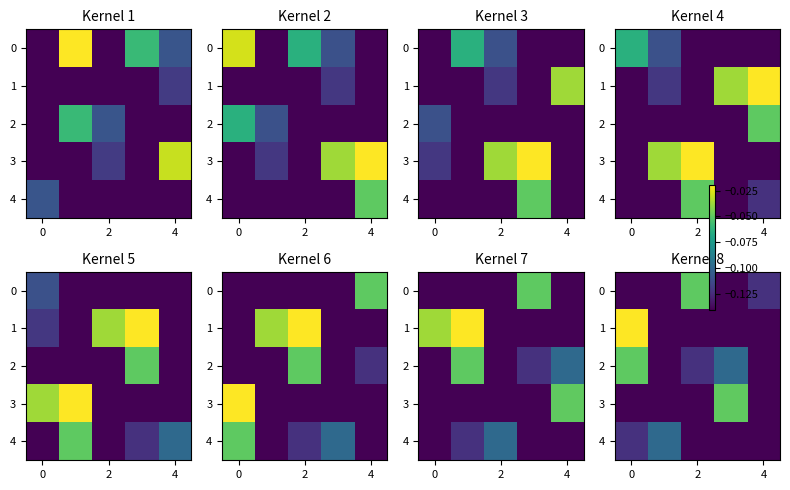

The 2 series shows -0.1 at 2. True or false?

True